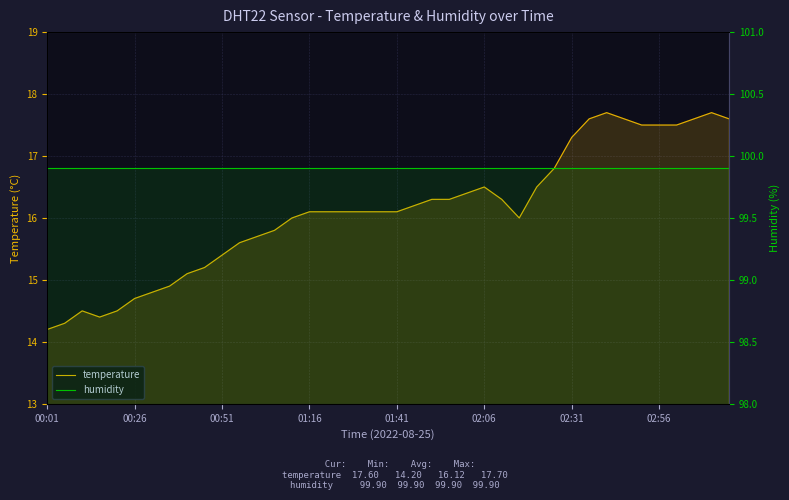

Which series has the largest range (max minus min)?

temperature